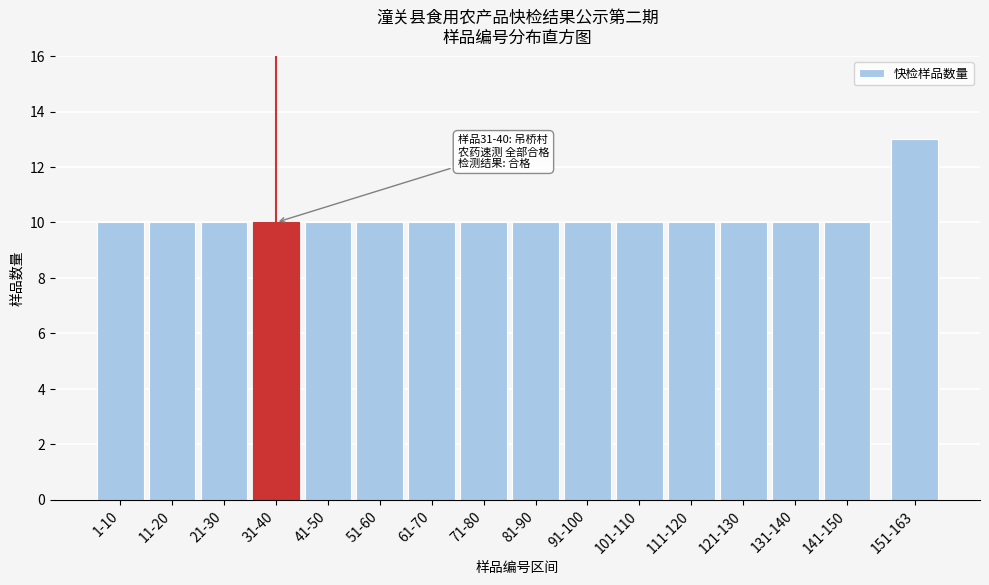

Reading left to right, extract all data points from this chart.

1-10=10	11-20=10	21-30=10	31-40=10	41-50=10	51-60=10	61-70=10	71-80=10	81-90=10	91-100=10	101-110=10	111-120=10	121-130=10	131-140=10	141-150=10	151-163=13